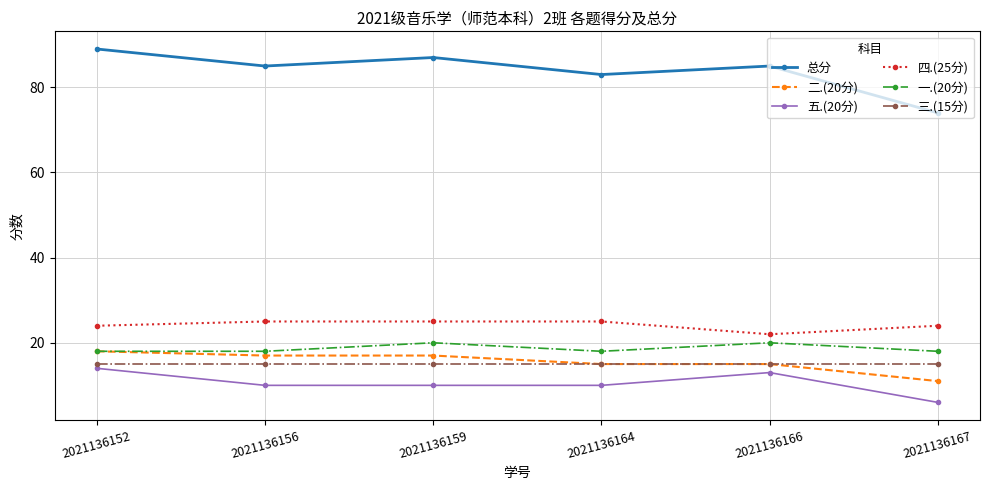

True or false: 五.(20分) and 二.(20分) cross at least once.

False